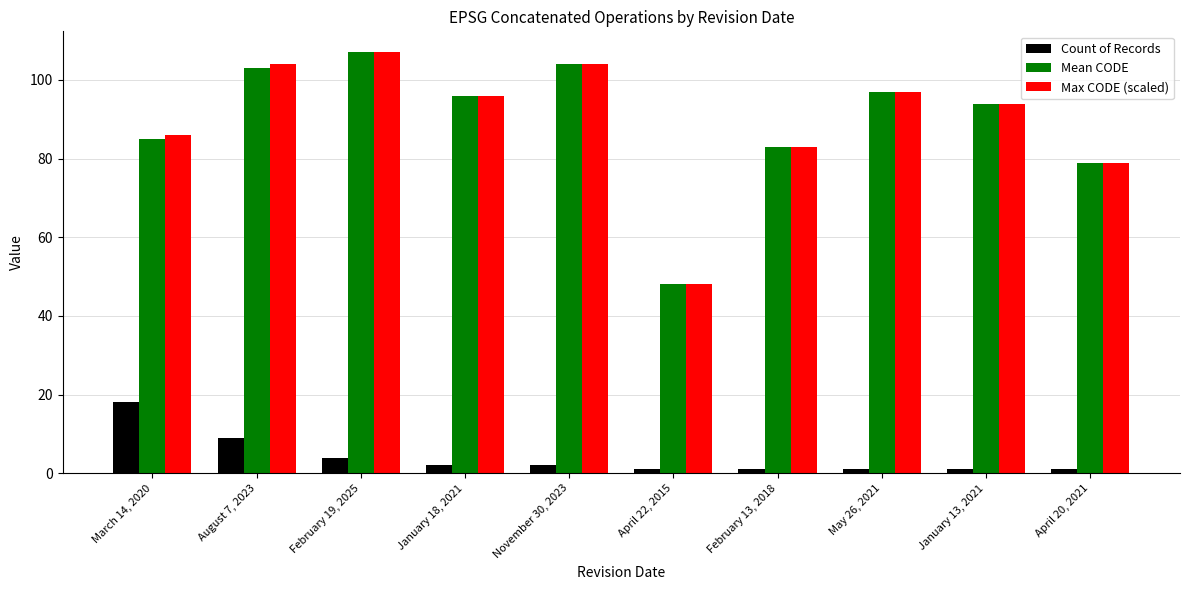

How many series are shown in this chart?

3